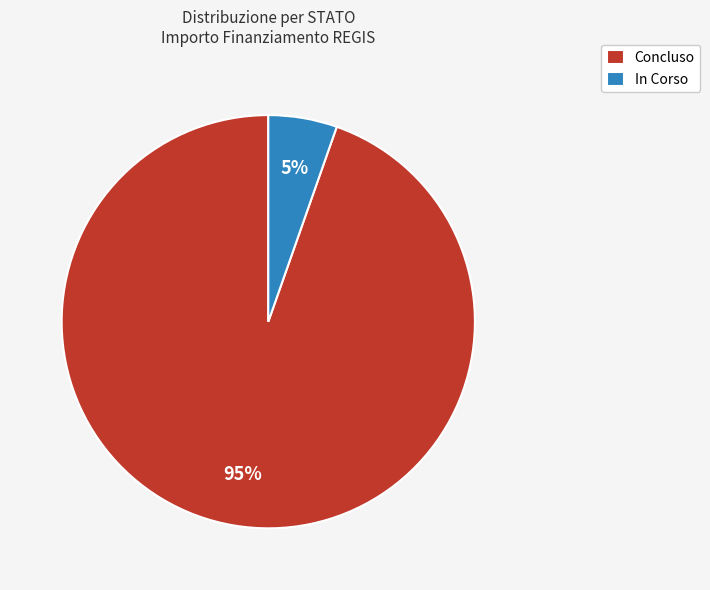

What percentage is the In Corso slice, to the nearest percent?

5%